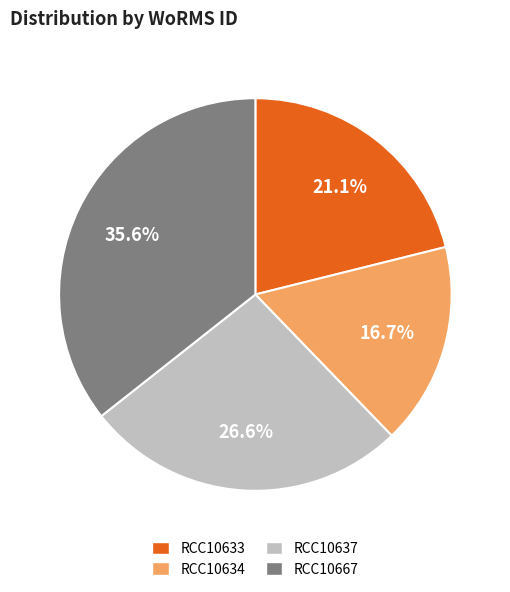

Count the number of slices in the pie.

4